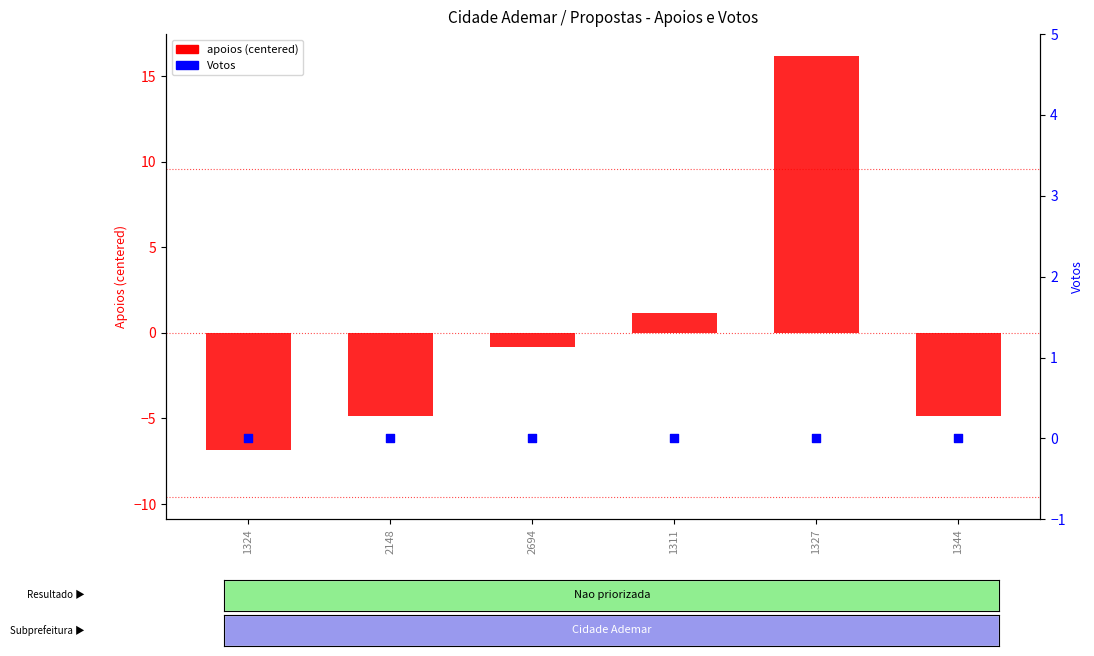

At which category is the sum across all series the highest?

1327